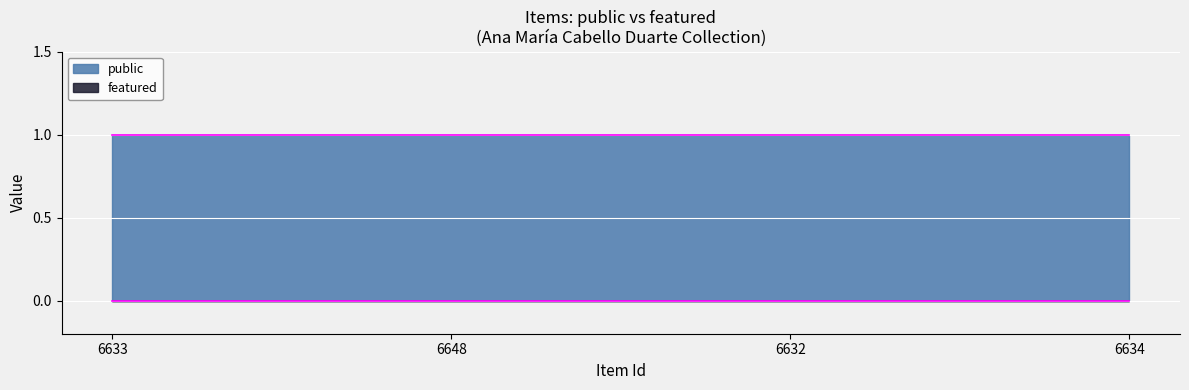

What is the spread (max minus min) of values at 6634?

1